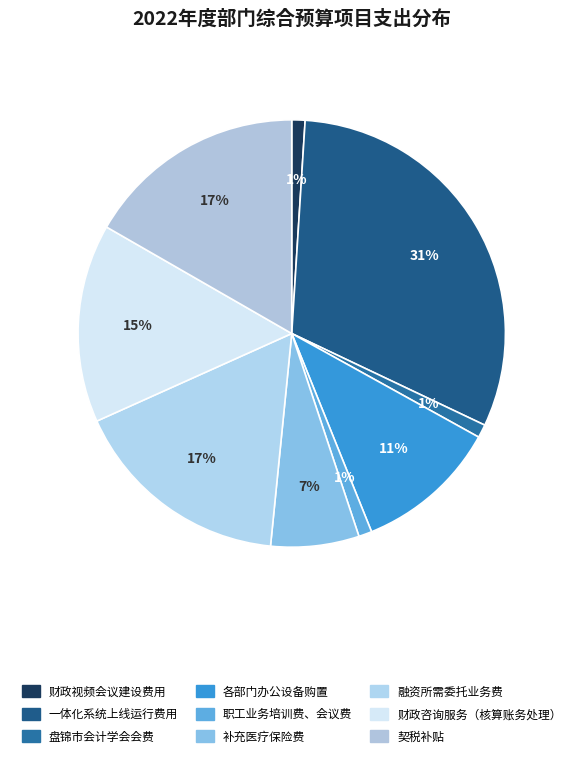

Which category has the smallest portion of the pie?

财政视频会议建设费用